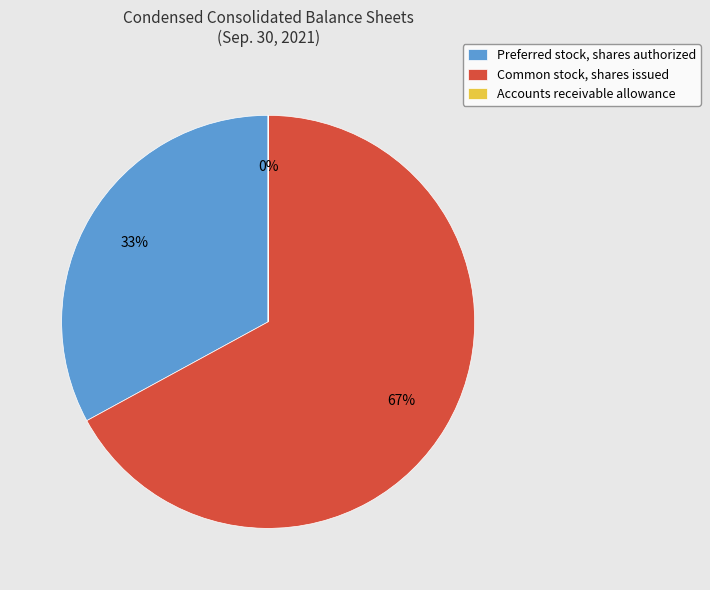

To the nearest percent, what is the difference between the Preferred stock, shares authorized and Common stock, shares issued slice percentages?

34%